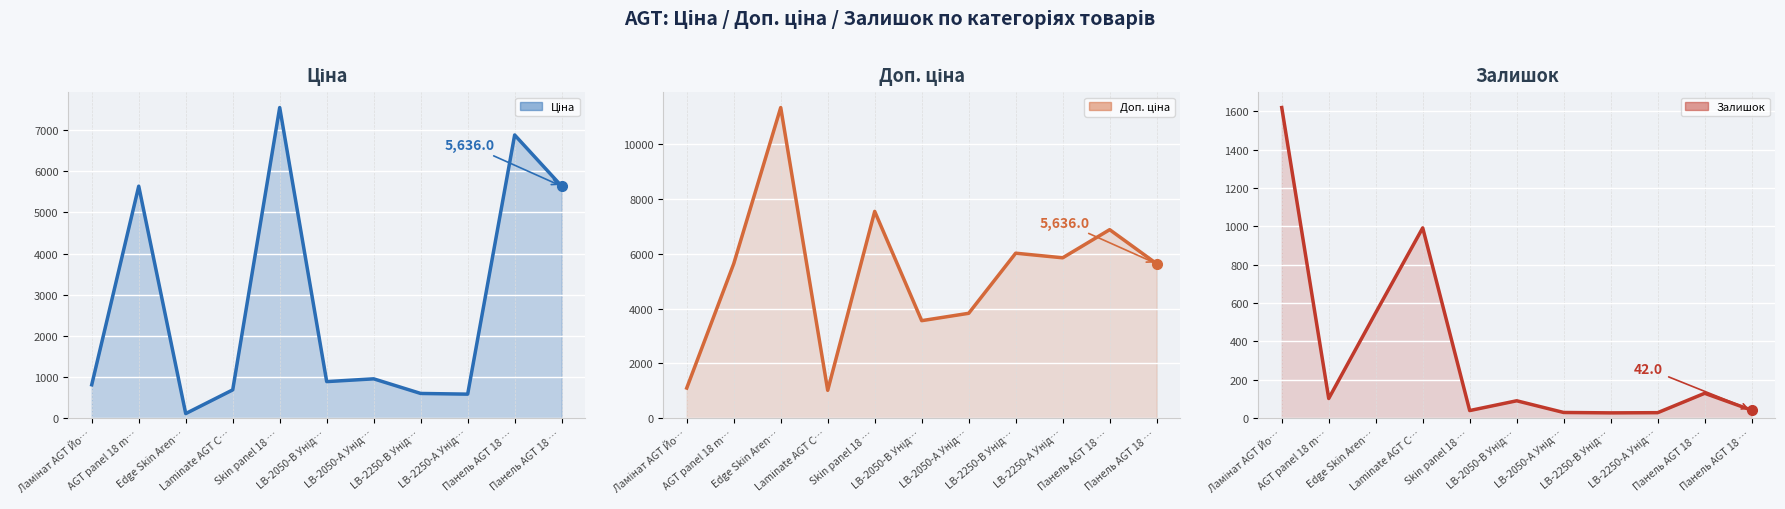

How many times do Доп. ціна (line) and Залишок (line) cross each other?

1